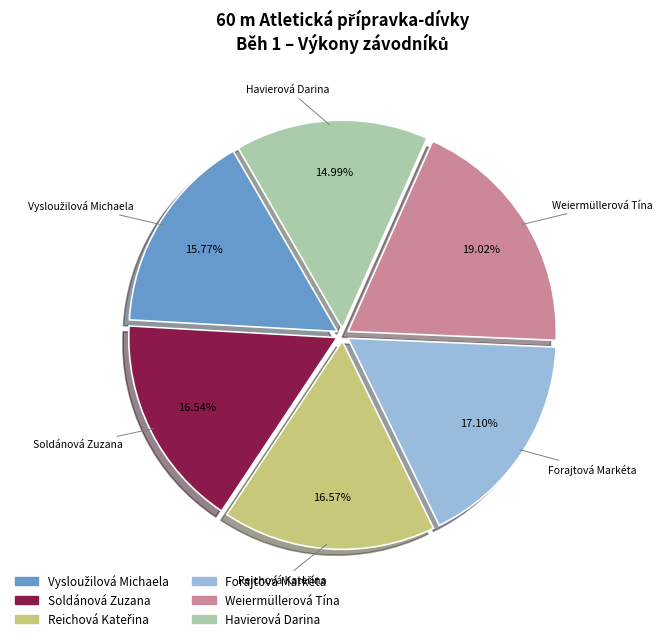

Which has a higher value, Havierová Darina or Forajtová Markéta?

Forajtová Markéta